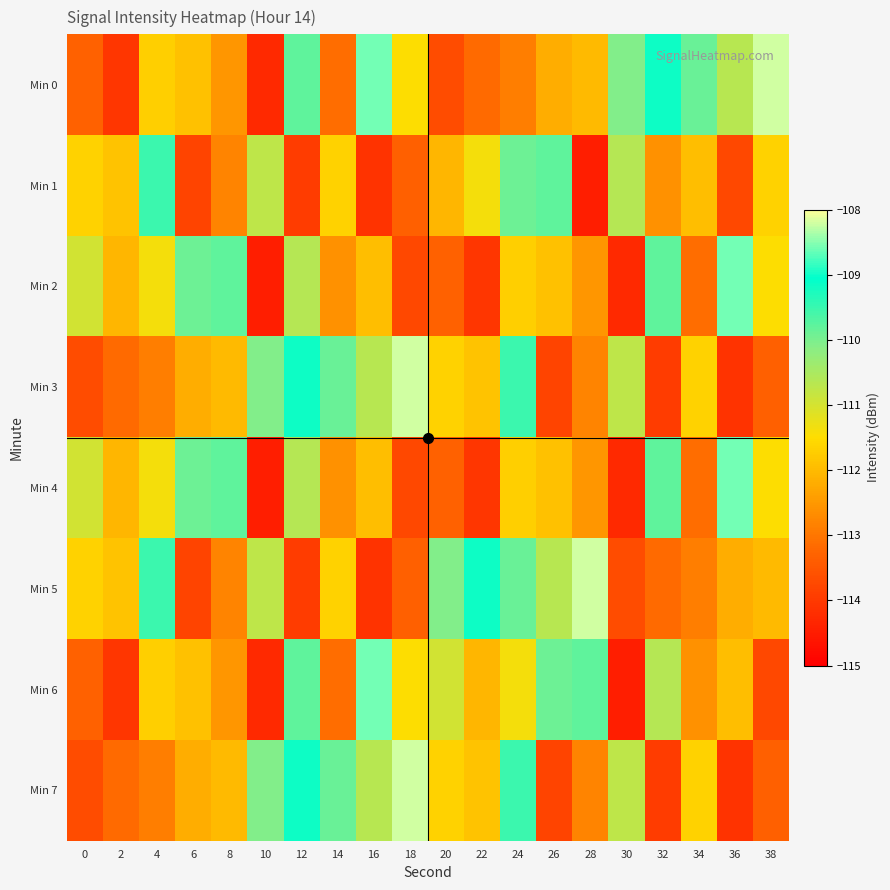

Reading left to right, extract all data points from this chart.

Min 0: 0=-113.3	2=-114.1	4=-111.7	6=-111.9	8=-112.5	10=-114.3	12=-109.8	14=-113.1	16=-108.6	18=-111.5	20=-113.7	22=-113.2	24=-112.9	26=-112.2	28=-112.0	30=-110.1	32=-109.2	34=-109.9	36=-110.7	38=-108.2
Min 1: 0=-111.7	2=-111.9	4=-109.5	6=-113.8	8=-112.8	10=-110.7	12=-113.9	14=-111.6	16=-114.1	18=-113.3	20=-112.1	22=-111.4	24=-109.9	26=-109.8	28=-114.5	30=-110.7	32=-112.6	34=-111.9	36=-113.8	38=-111.7
Min 2: 0=-111.0	2=-112.1	4=-111.4	6=-109.9	8=-109.8	10=-114.5	12=-110.7	14=-112.6	16=-111.9	18=-113.8	20=-113.3	22=-114.1	24=-111.7	26=-111.9	28=-112.5	30=-114.3	32=-109.8	34=-113.1	36=-108.6	38=-111.5
Min 3: 0=-113.7	2=-113.2	4=-112.9	6=-112.2	8=-112.0	10=-110.1	12=-109.2	14=-109.9	16=-110.7	18=-108.2	20=-111.7	22=-111.9	24=-109.5	26=-113.8	28=-112.8	30=-110.7	32=-113.9	34=-111.6	36=-114.1	38=-113.3
Min 4: 0=-111.0	2=-112.1	4=-111.4	6=-109.9	8=-109.8	10=-114.5	12=-110.7	14=-112.6	16=-111.9	18=-113.8	20=-113.3	22=-114.1	24=-111.7	26=-111.9	28=-112.5	30=-114.3	32=-109.8	34=-113.1	36=-108.6	38=-111.5
Min 5: 0=-111.7	2=-111.9	4=-109.5	6=-113.8	8=-112.8	10=-110.7	12=-113.9	14=-111.6	16=-114.1	18=-113.3	20=-110.1	22=-109.2	24=-109.9	26=-110.7	28=-108.2	30=-113.7	32=-113.2	34=-112.9	36=-112.2	38=-112.0
Min 6: 0=-113.3	2=-114.1	4=-111.7	6=-111.9	8=-112.5	10=-114.3	12=-109.8	14=-113.1	16=-108.6	18=-111.5	20=-111.0	22=-112.1	24=-111.4	26=-109.9	28=-109.8	30=-114.5	32=-110.7	34=-112.6	36=-111.9	38=-113.8
Min 7: 0=-113.7	2=-113.2	4=-112.9	6=-112.2	8=-112.0	10=-110.1	12=-109.2	14=-109.9	16=-110.7	18=-108.2	20=-111.7	22=-111.9	24=-109.5	26=-113.8	28=-112.8	30=-110.7	32=-113.9	34=-111.6	36=-114.1	38=-113.3